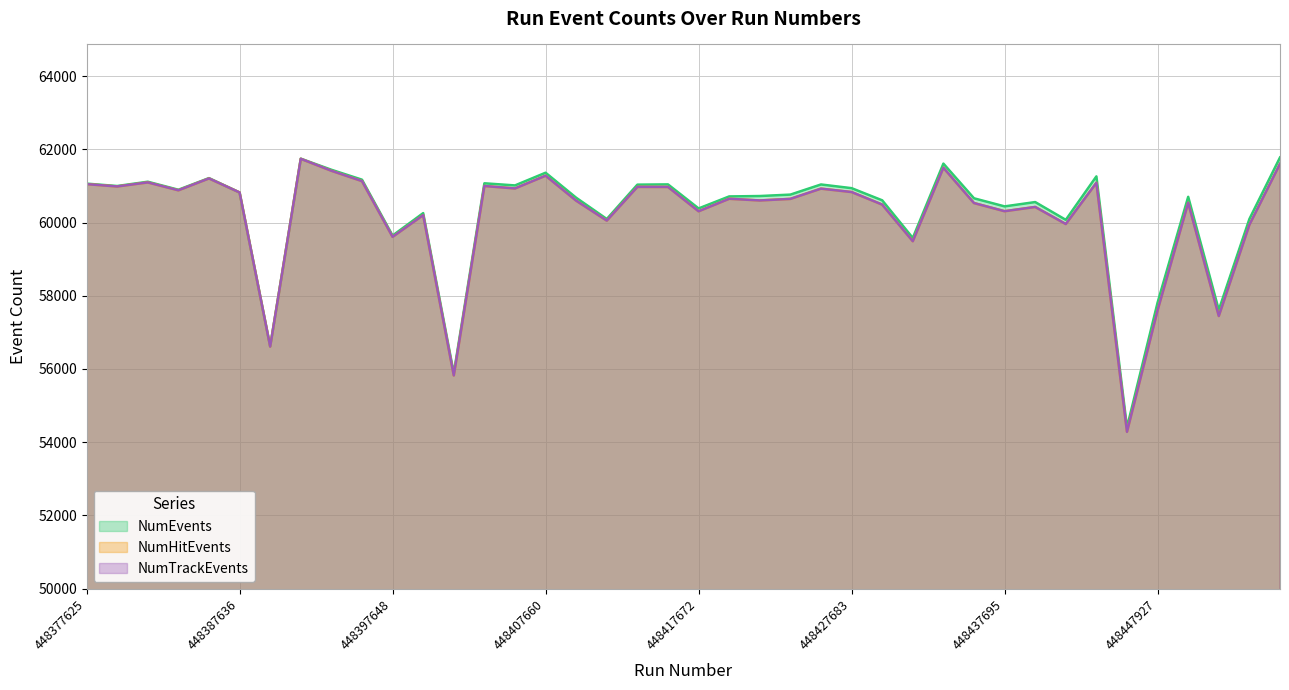

Which series has the largest range (max minus min)?

NumHitEvents